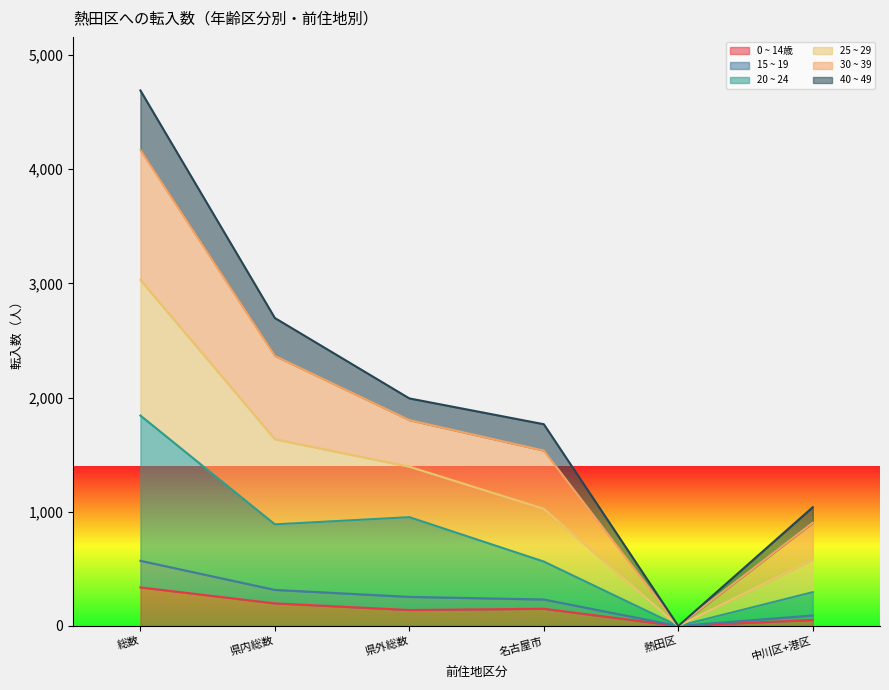

At which category is the sum across all series the highest?

総数